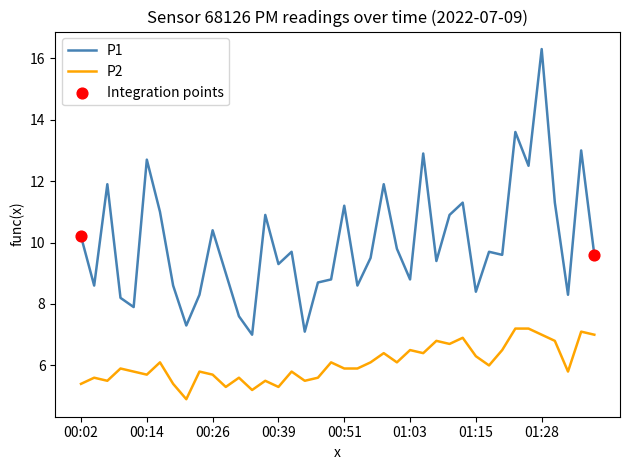

Which series has the largest total across all categories?

P1